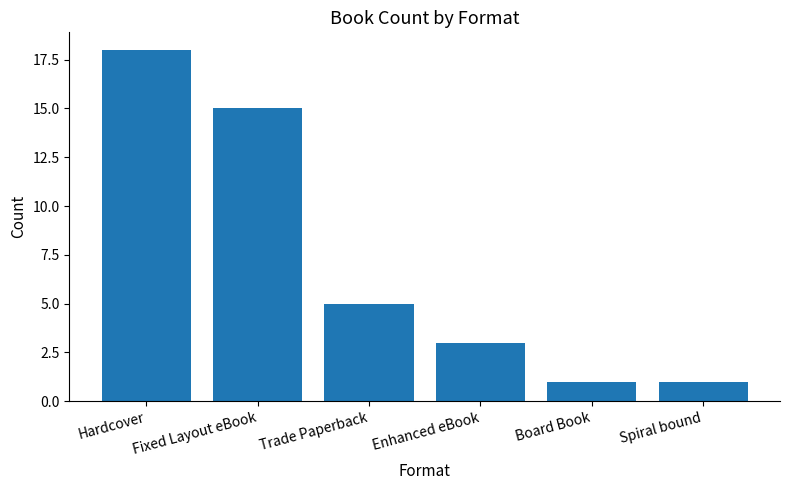

What is the change in value from Fixed Layout eBook to Trade Paperback?

-10